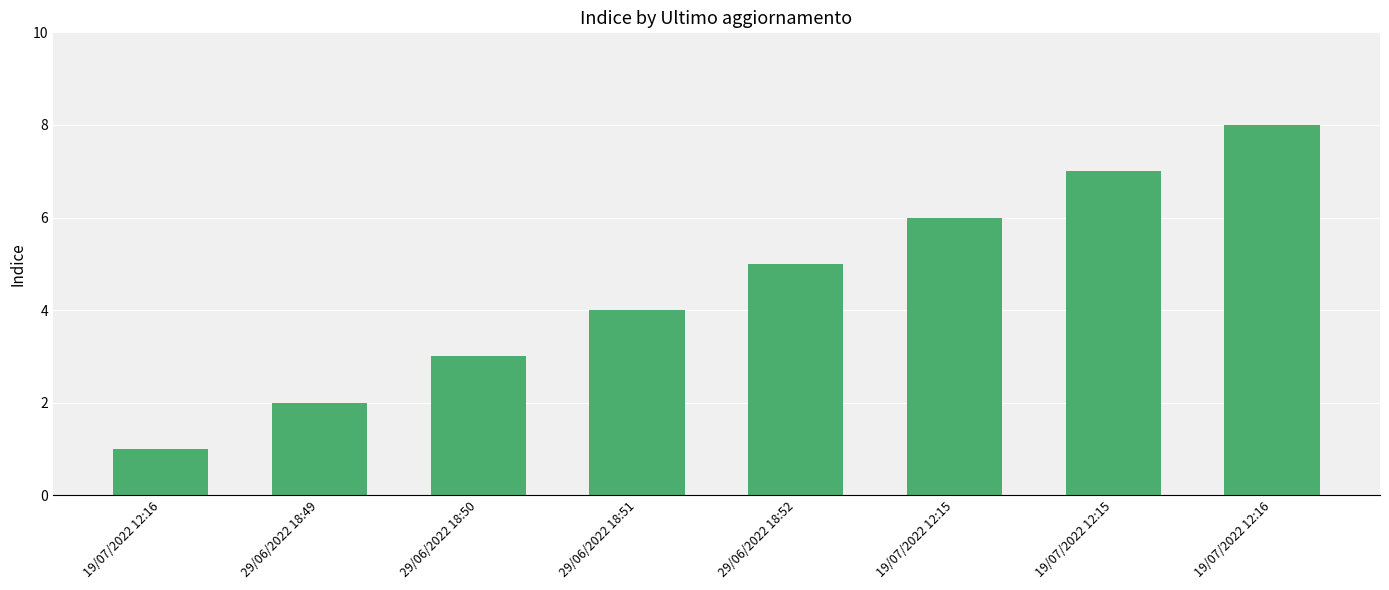

What is the minimum value shown in the chart?

1